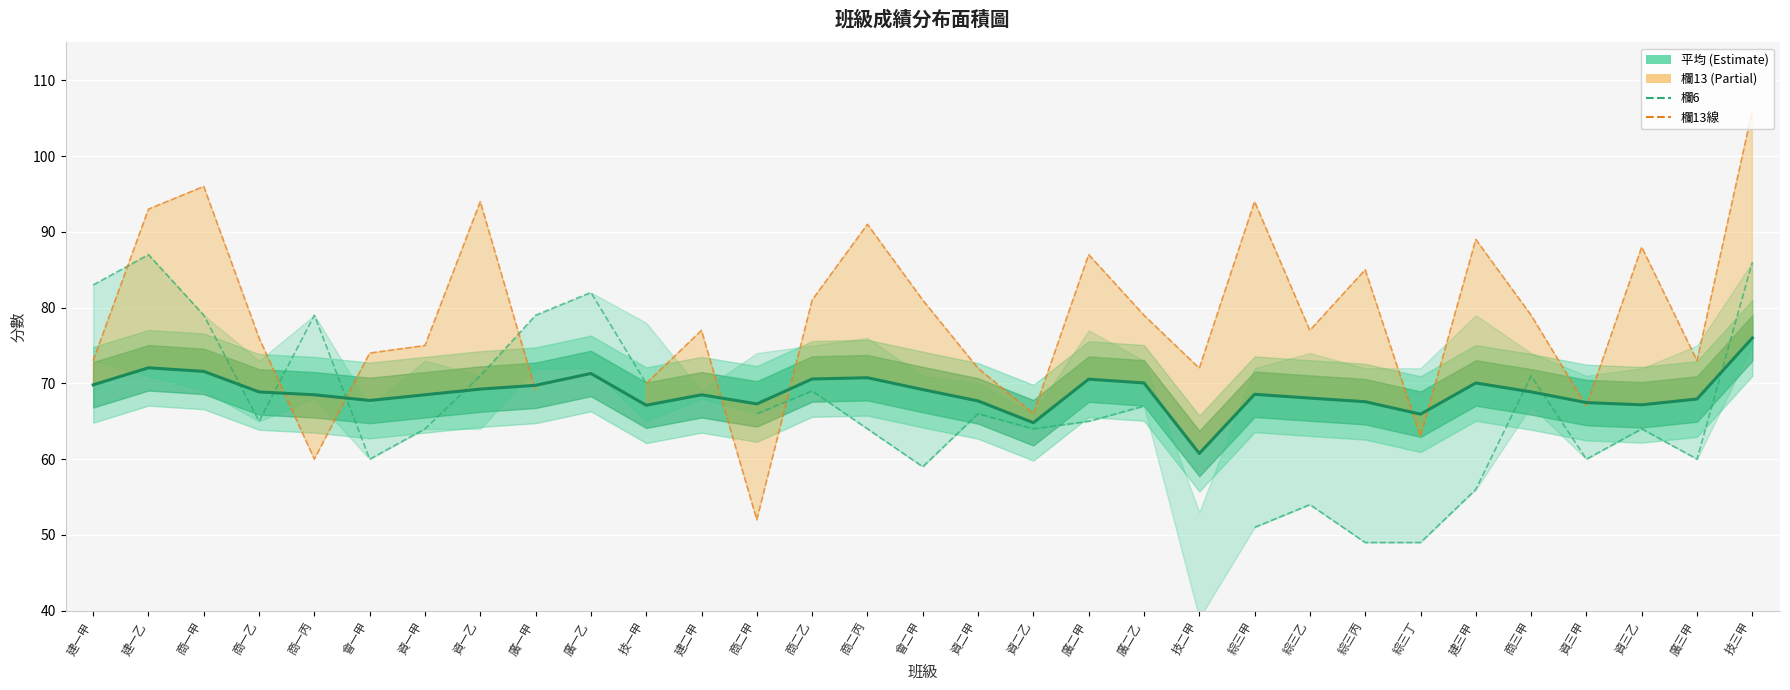

Which label corresponds to the largest value in the chart?

技三甲